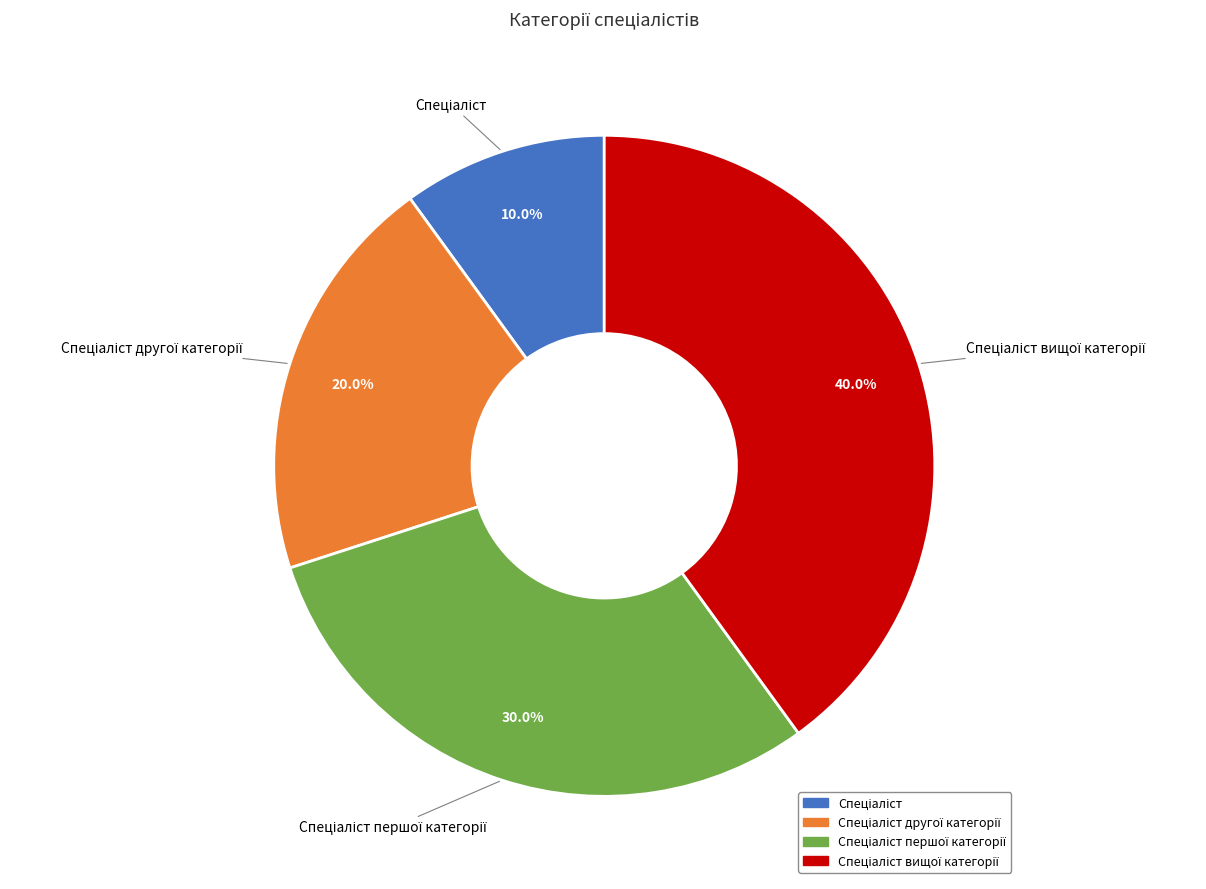

Is there a majority slice in this chart?

No